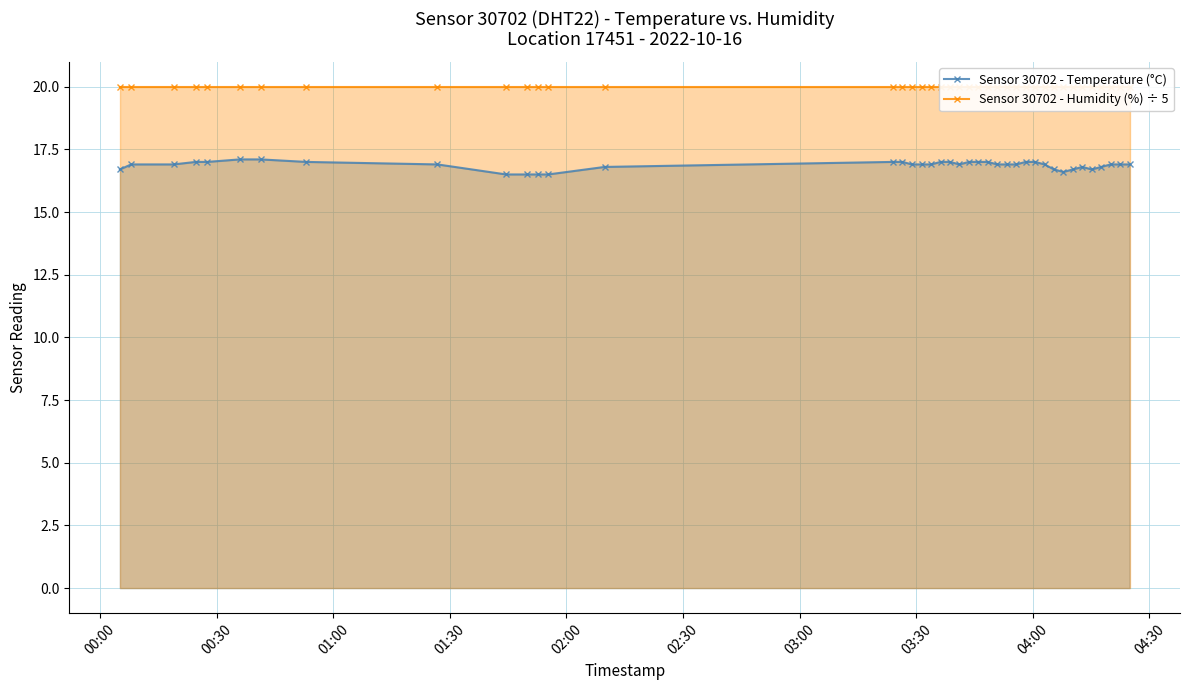

What is the minimum value for Sensor 30702 - Temperature (°C)?

16.5